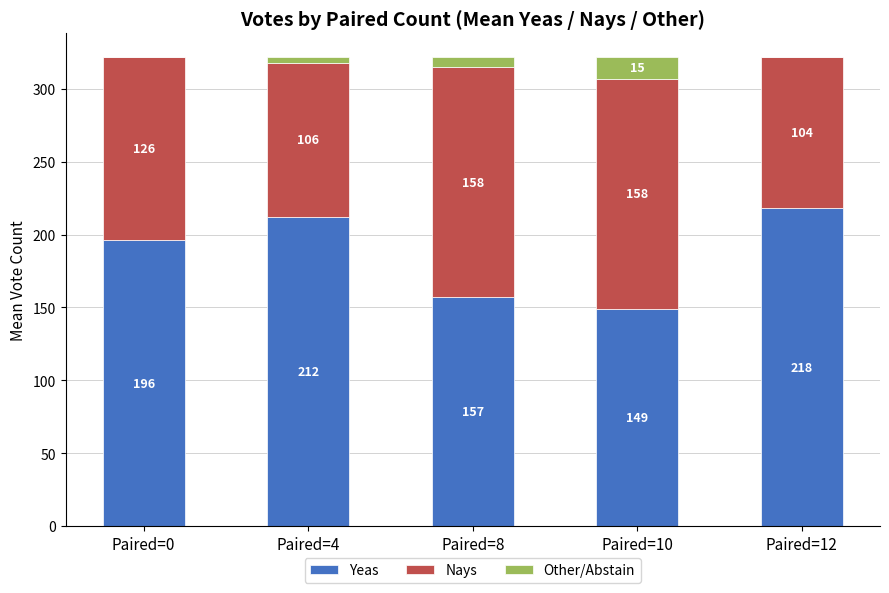

Reading left to right, what are the values for Yeas?

Paired=0=196	Paired=4=212	Paired=8=157	Paired=10=149	Paired=12=218